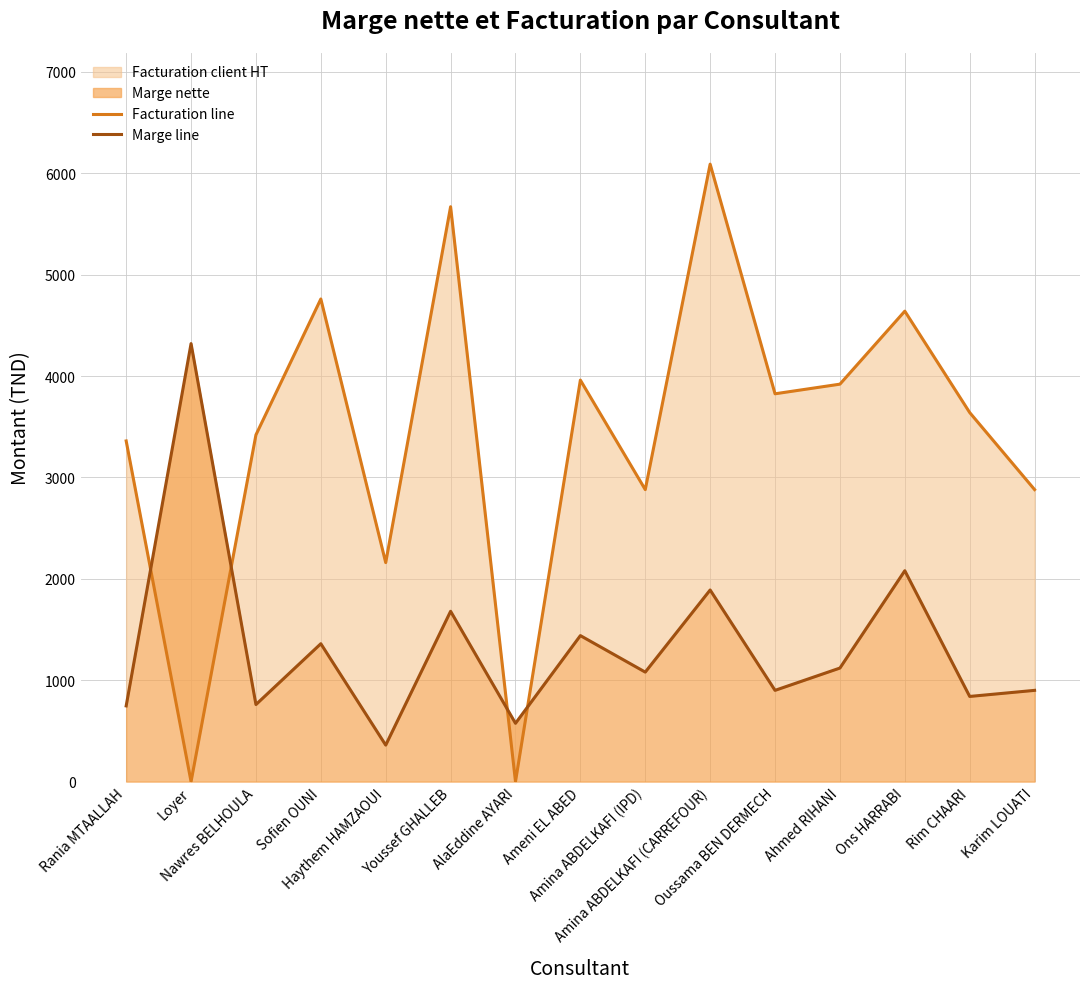

Does the chart display data point markers on the line(s)?

No